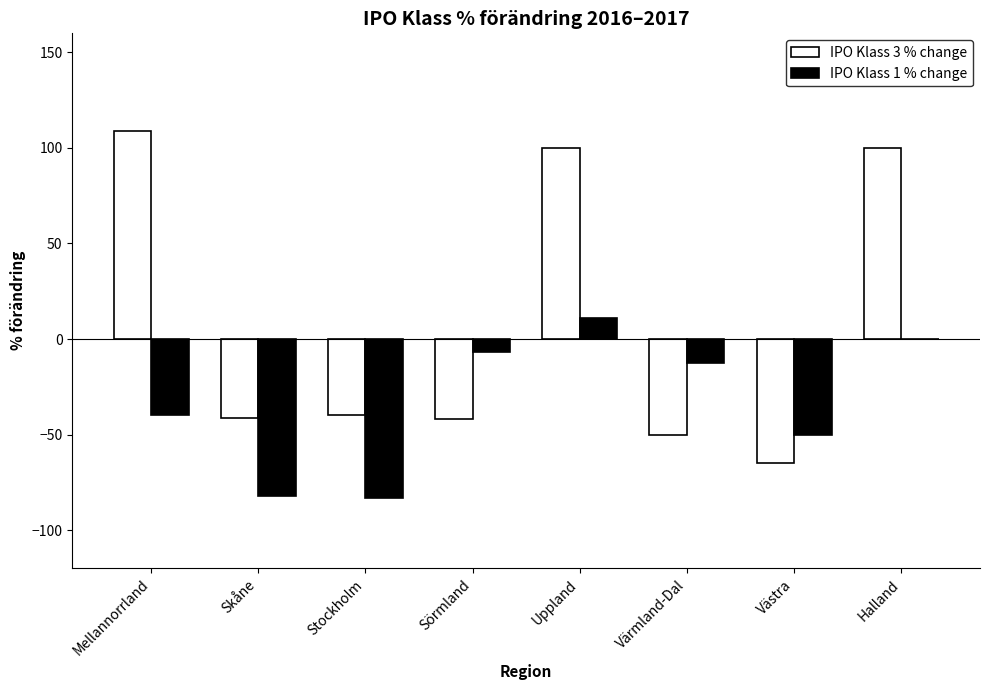

What is the sum of the IPO Klass 1 % change values at Sörmland and Västra?

-56.7